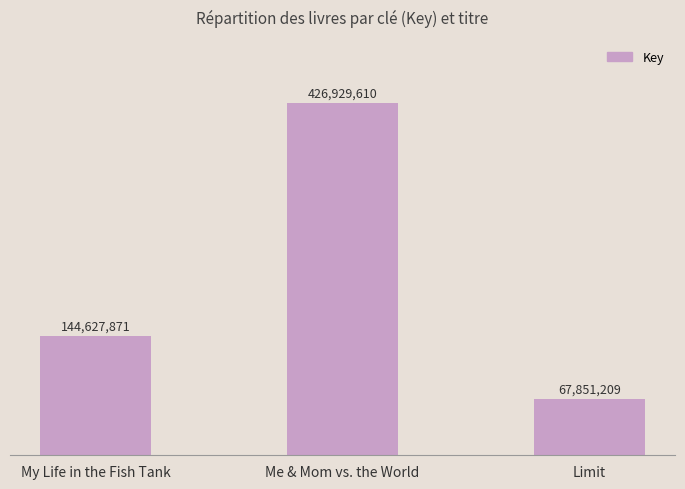

What is the sum of all values?

639408690